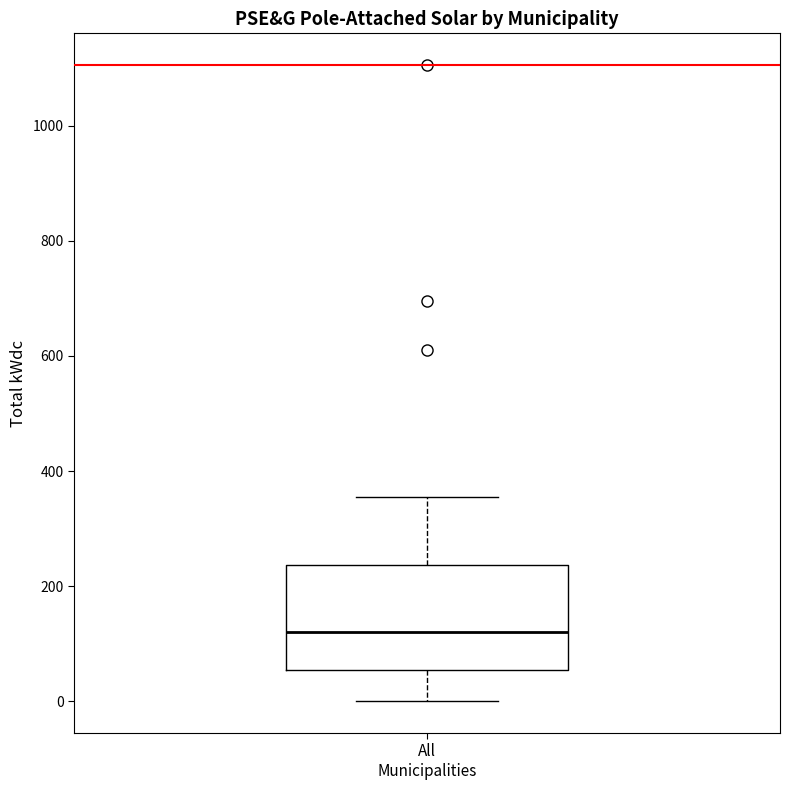

Transcribe this box plot: give where the median line is, the range the box spans, and where the two whiskers end, as read against the y-axis. The values are not printed on the chart, so give them approximately, as read against the axis.

median 120, box 60 to 240, whiskers 0 to 360